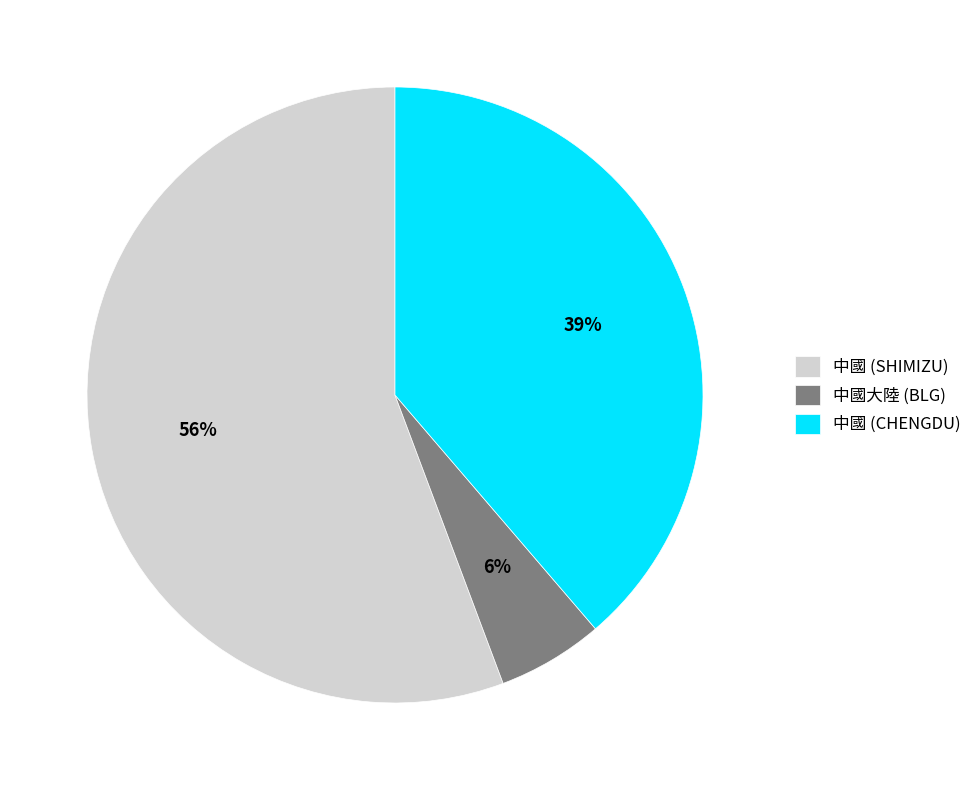

How many slices are in this pie chart?

3